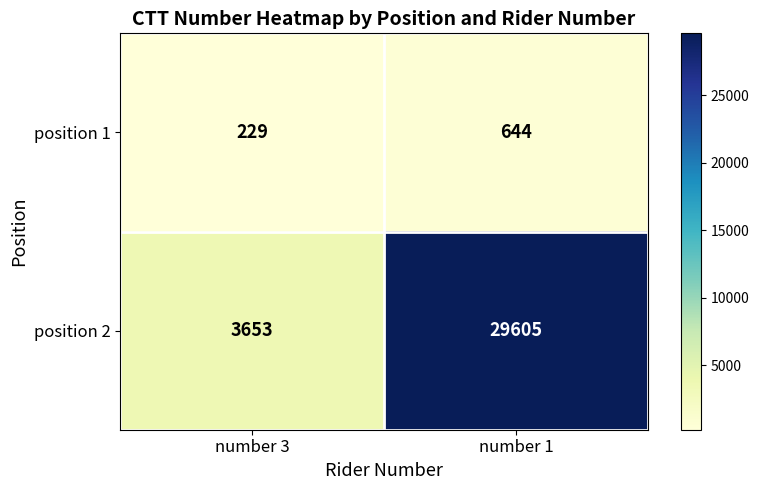

Which series has the largest total across all categories?

position 2